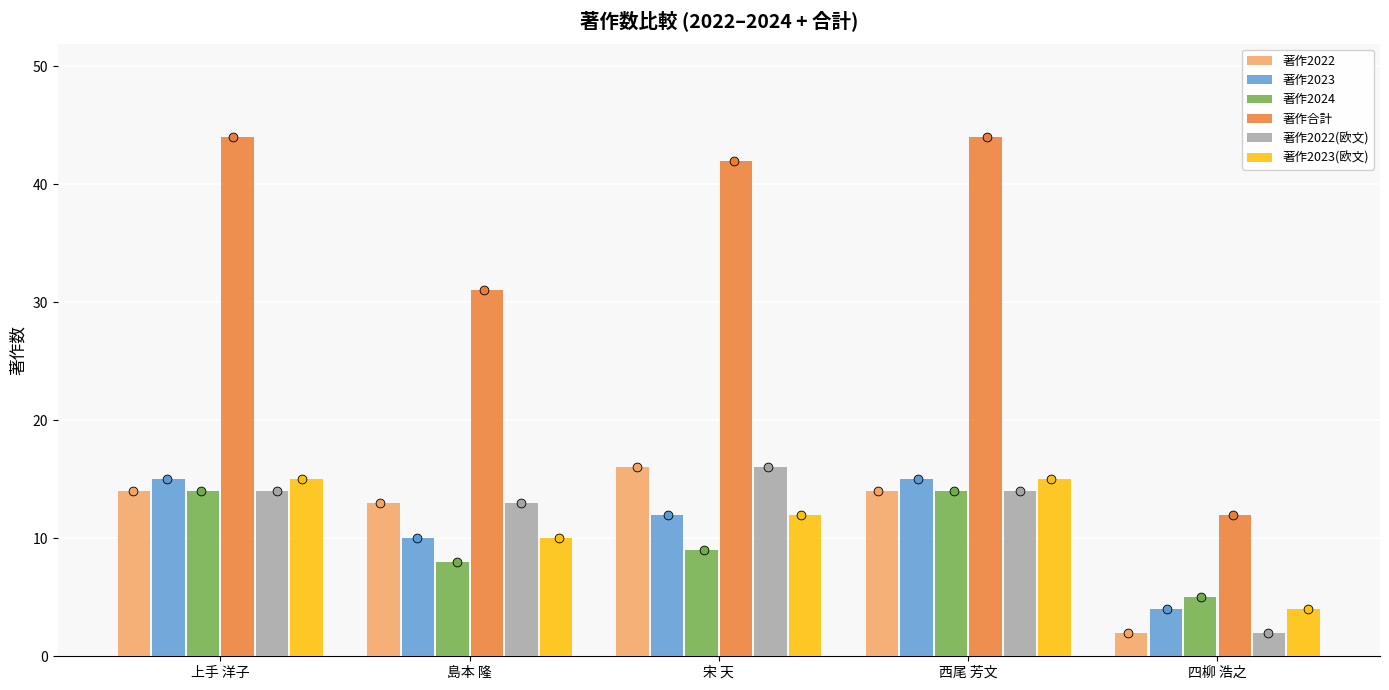

Which series has the largest Y range (max minus min)?

著作合計